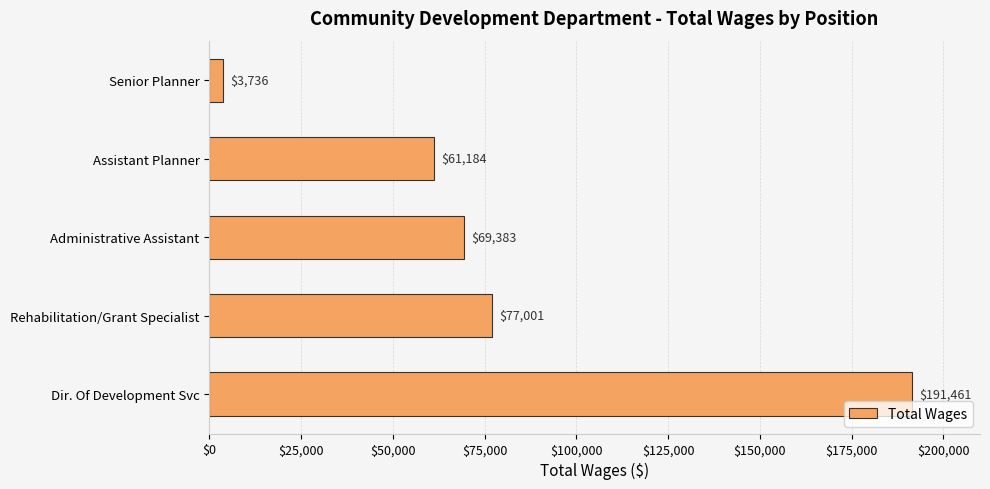

What is the change in value from Dir. Of Development Svc to Assistant Planner?

-130277